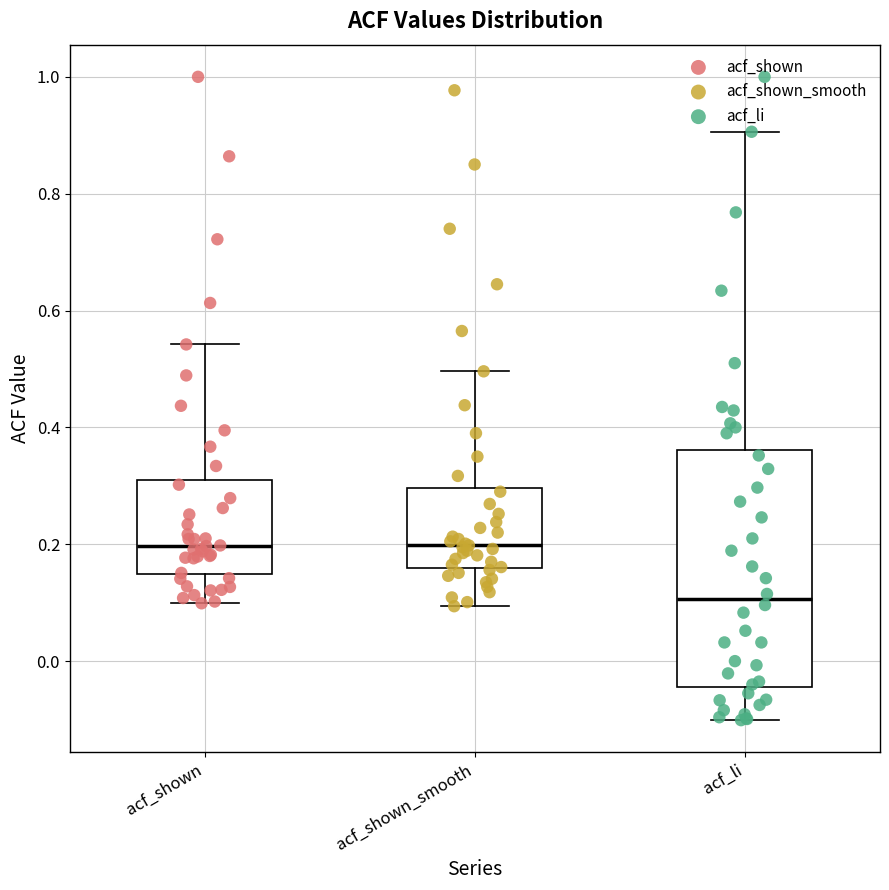

Reading left to right, transcribe this box plot: for each box, give where its median line is, the range the box spans, and where its two whiskers end, as read against the y-axis. The values are not printed on the chart, so give them approximately, as read against the axis.

acf_shown: median 0.20, box 0.14 to 0.32, whiskers 0.10 to 0.54
acf_shown_smooth: median 0.20, box 0.16 to 0.30, whiskers 0.10 to 0.50
acf_li: median 0.10, box -0.04 to 0.36, whiskers -0.10 to 0.90